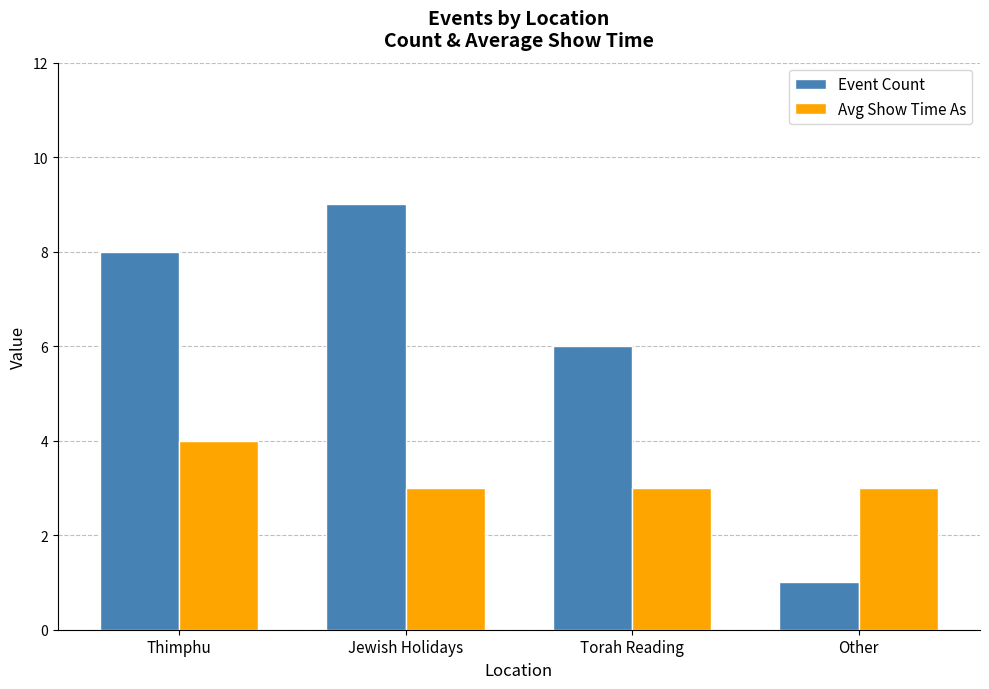

How many Event Count values are between 6 and 9?

3